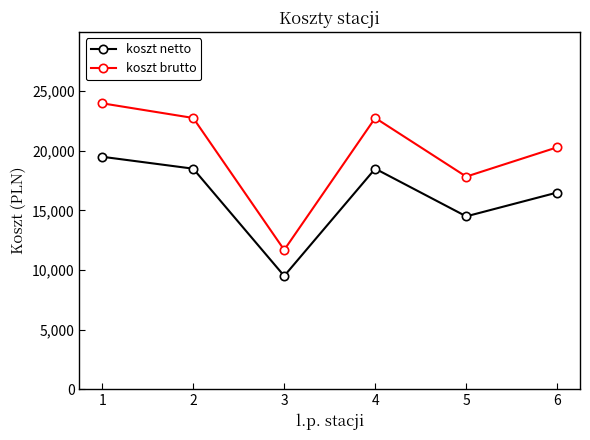

Where is the first local minimum for koszt brutto?

3